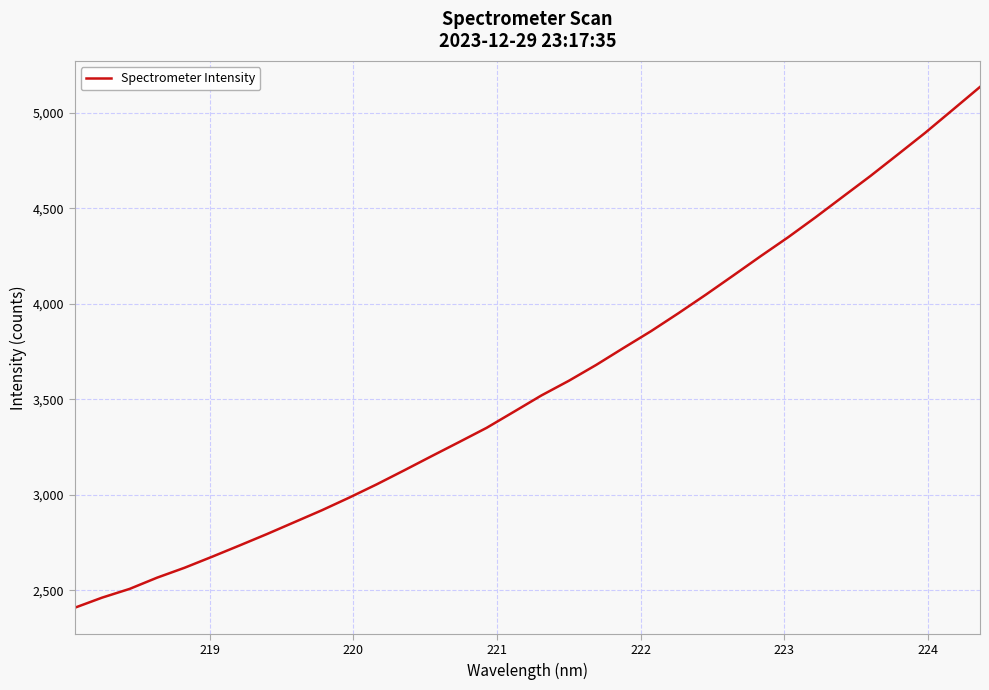

What is the maximum value shown in the chart?

5134.9